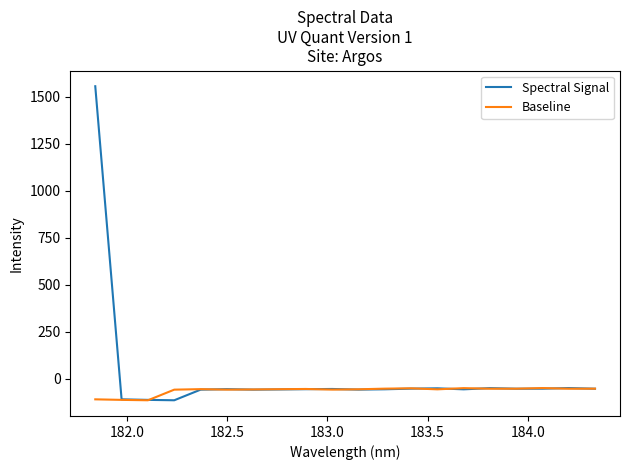

Which series has the largest range (max minus min)?

Spectral Signal